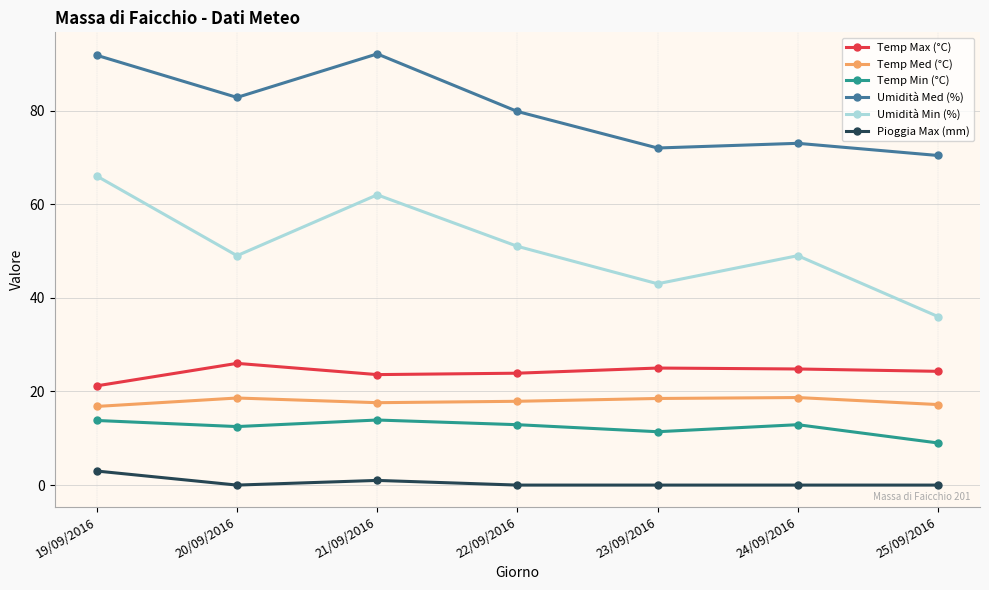

Rank the series by their maximum value, from lowest to highest.

Pioggia Max (mm), Temp Min (°C), Temp Med (°C), Temp Max (°C), Umidità Min (%), Umidità Med (%)